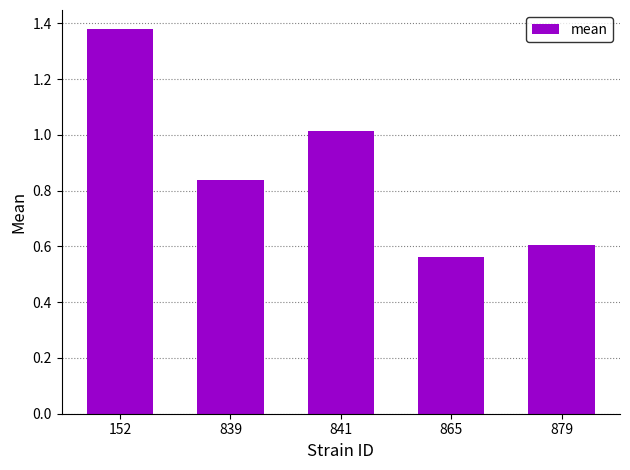

What is the difference between the second highest and second lowest values?

0.4